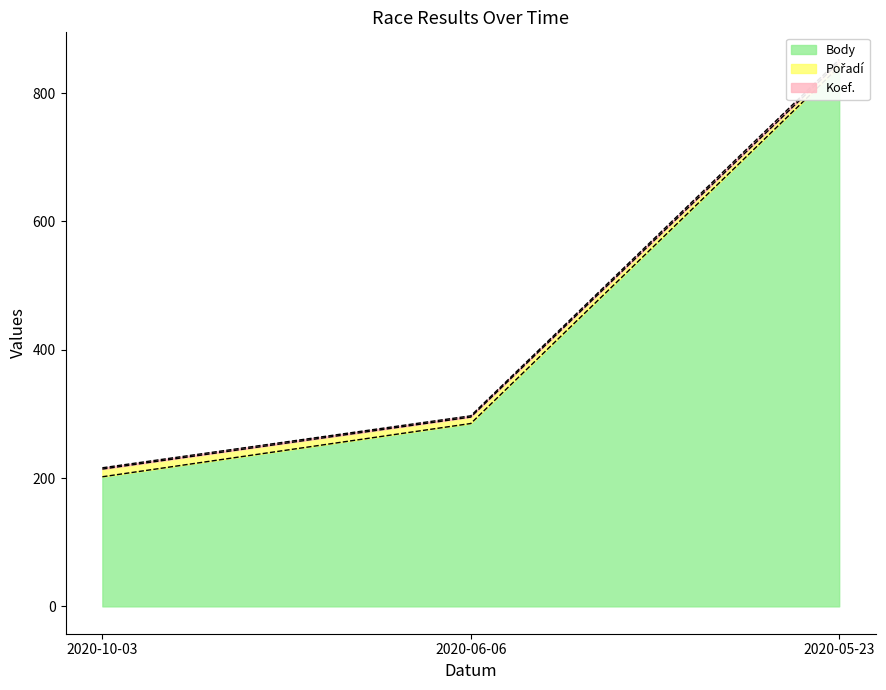

What is the smallest value displayed?

202